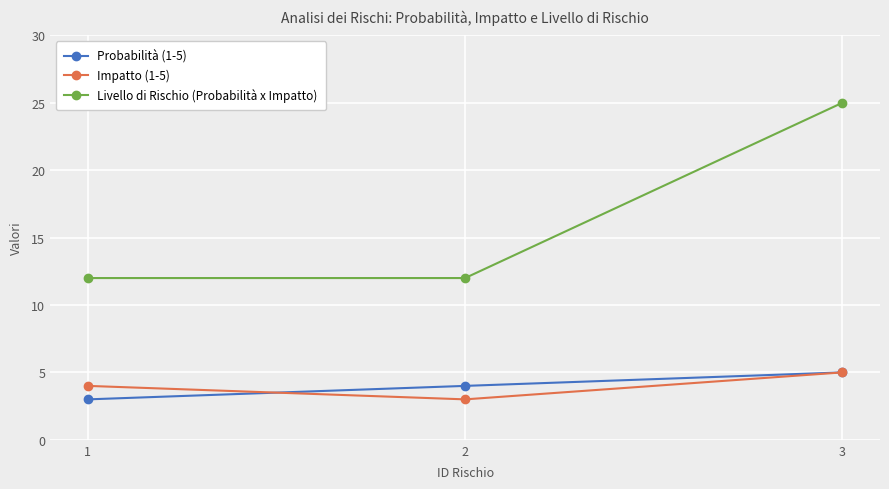

At how many categories does at least one series exceed 8?

3